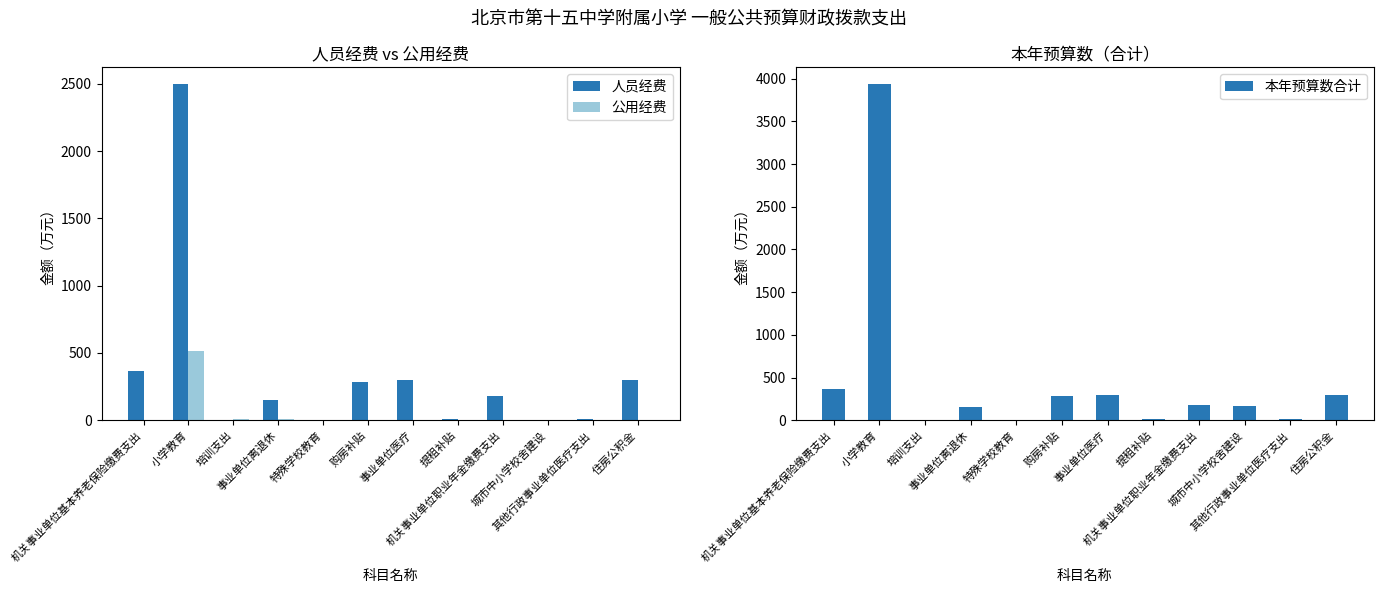

Which label corresponds to the largest value in the chart?

小学教育